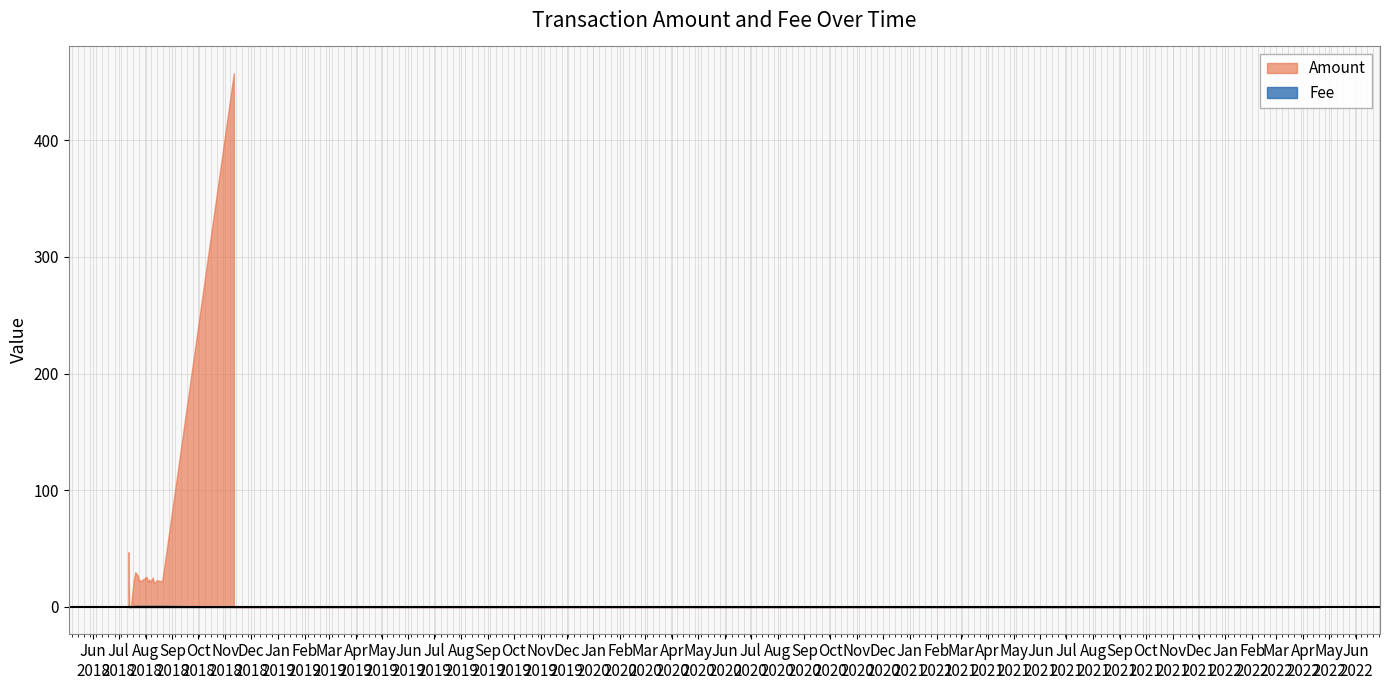

In Amount, how many points are higher than both neighbors (excluding endpoints)?

6